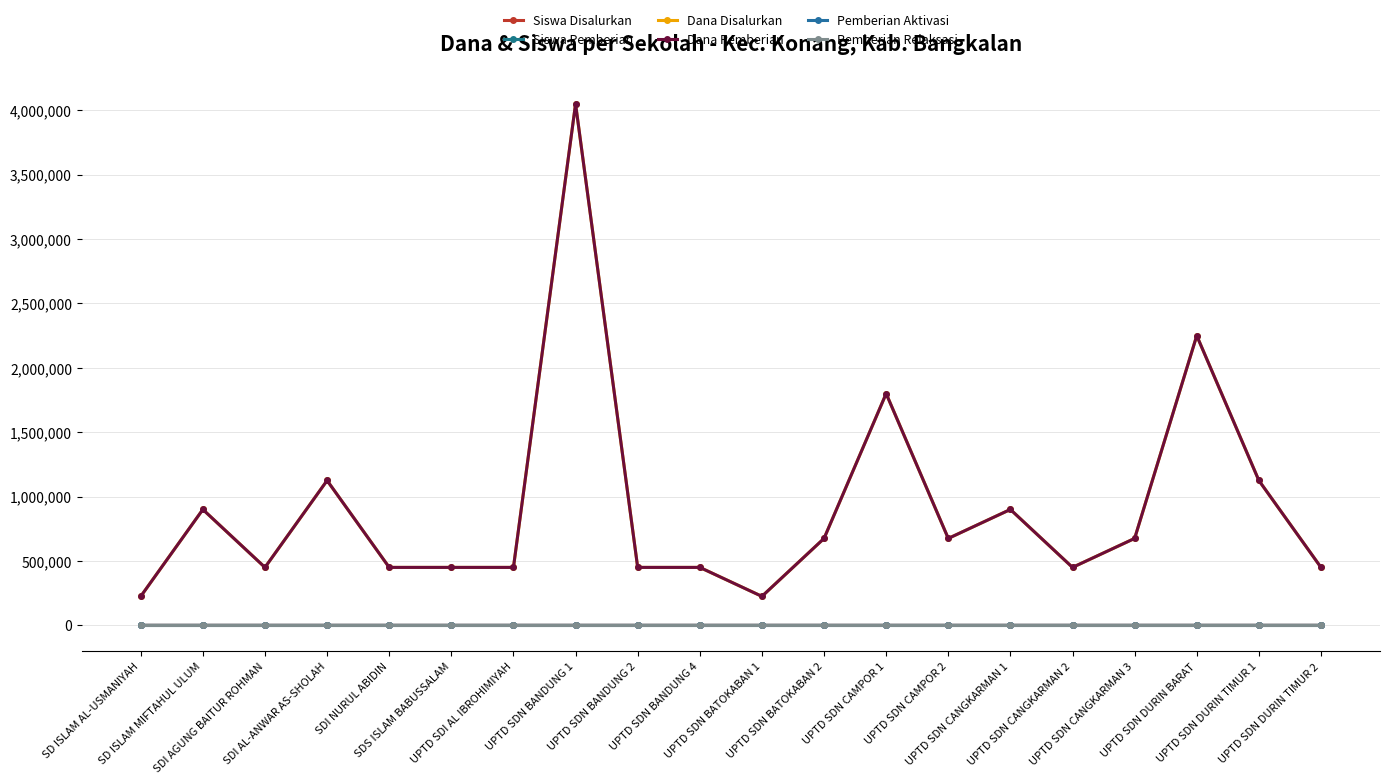

Is this an area chart (filled region under the line)?

No